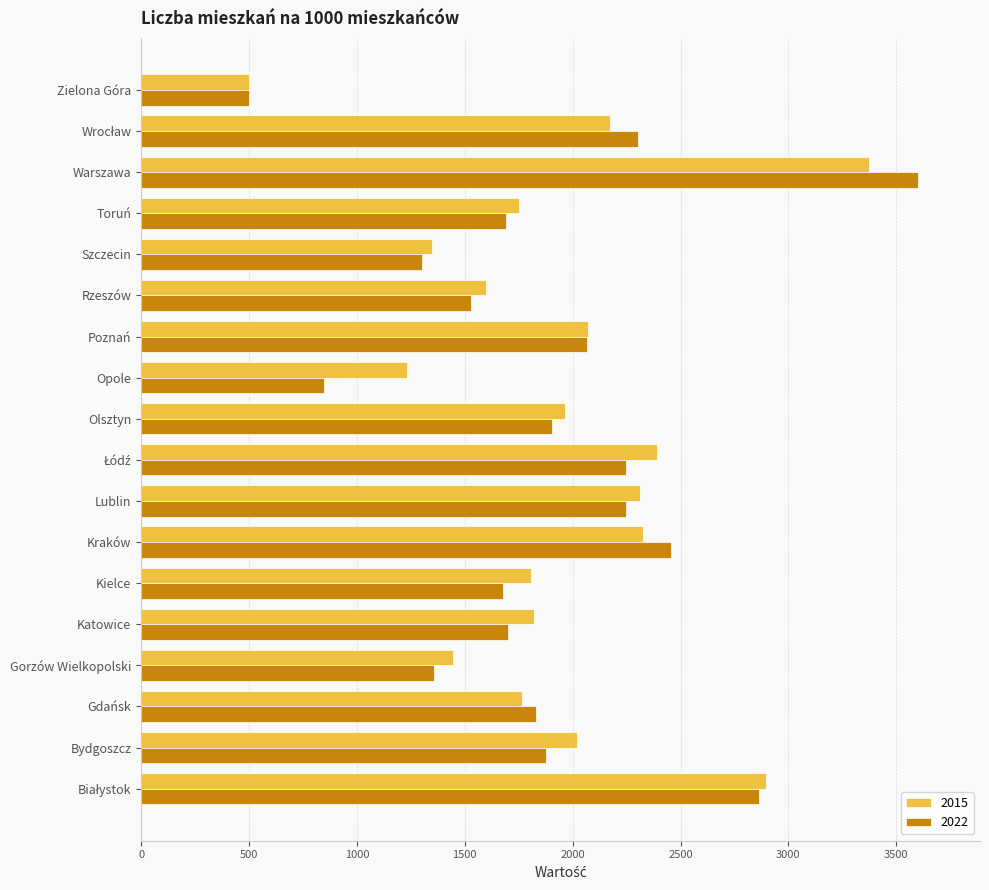

What is the spread (max minus min) of values at Bydgoszcz?

145.3